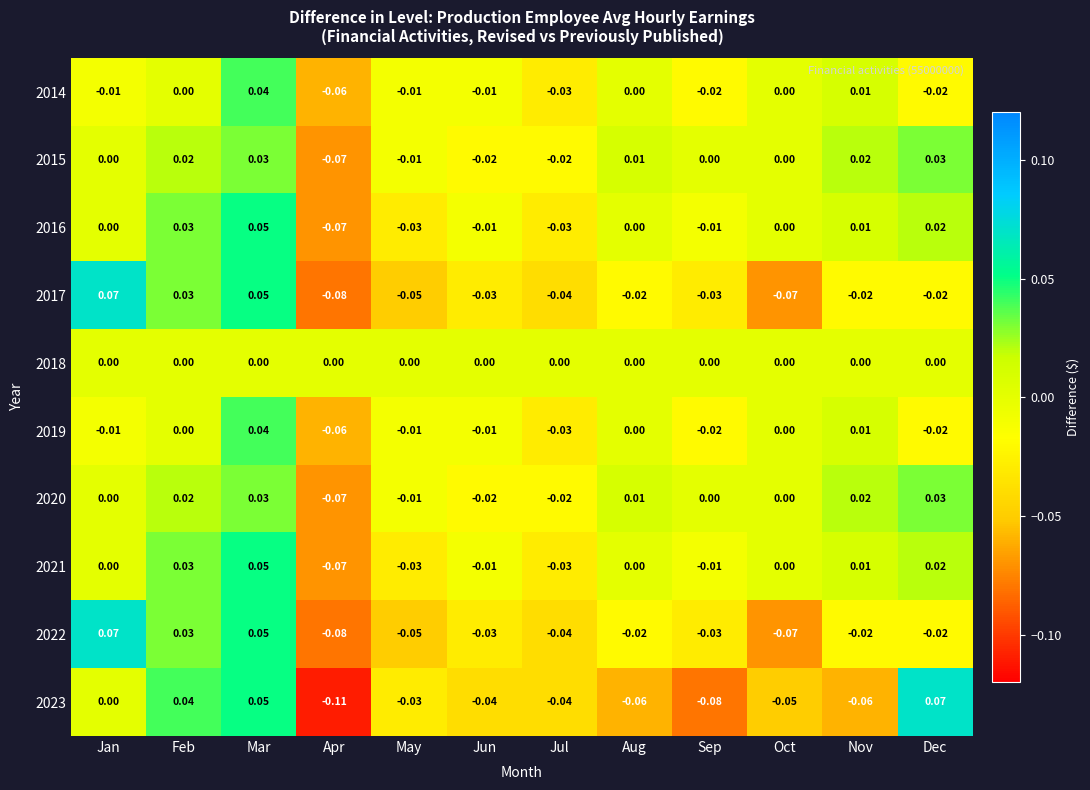

Is the value of 2015 at Jan greater than the value of 2021 at Feb?

No